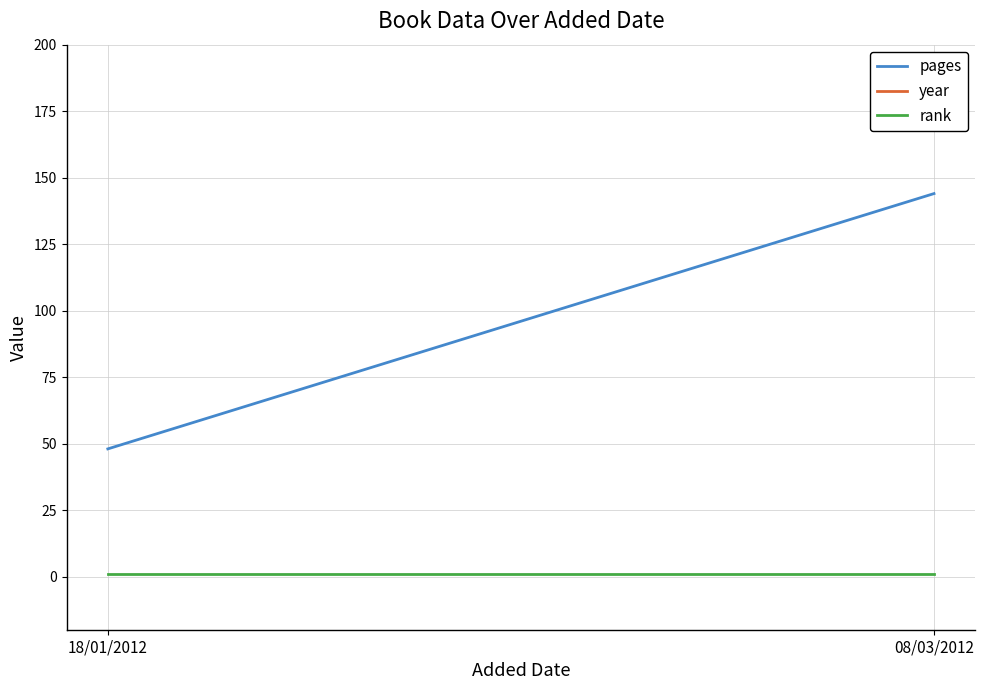

True or false: pages has a value of 48 at 18/01/2012.

True